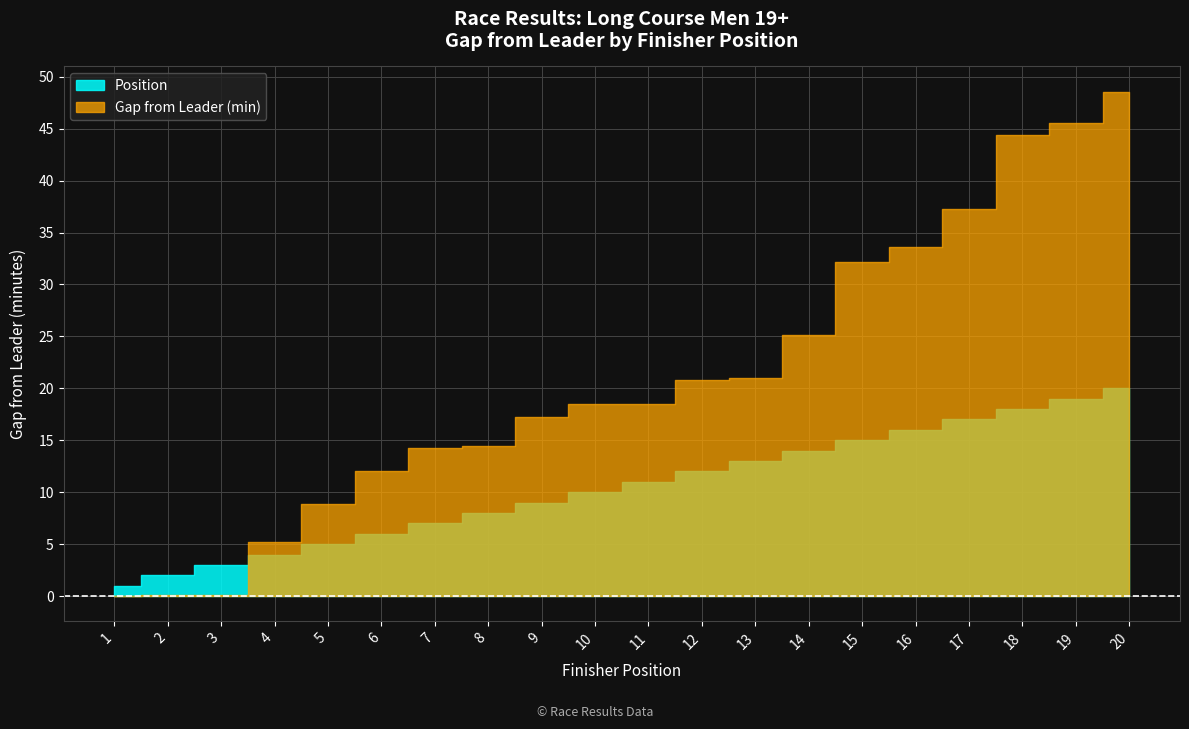

At 18, list the series in order from smallest to largest.

Position, Gap (minutes)